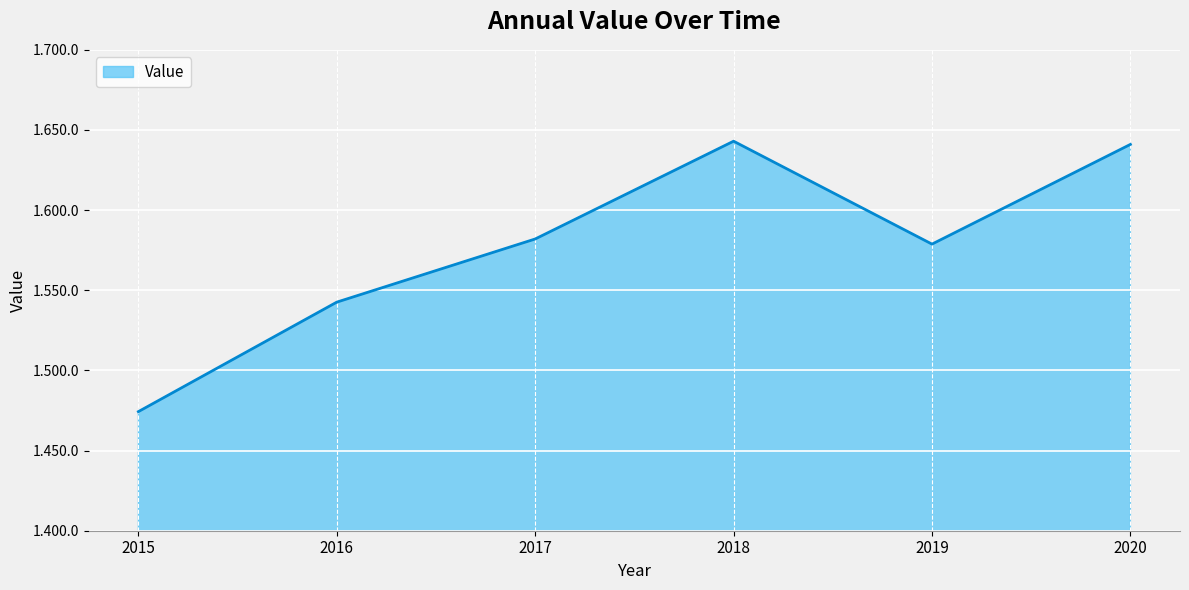

Does the chart display data point markers on the line(s)?

No